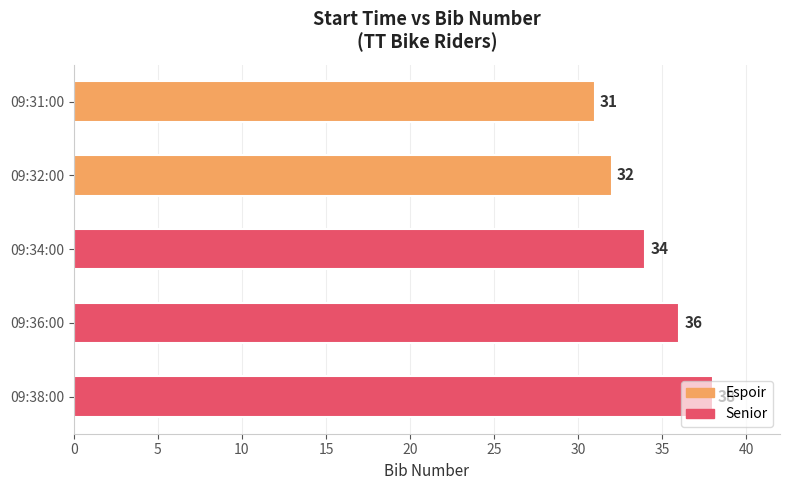

What position from the bottom is 09:38:00?

1